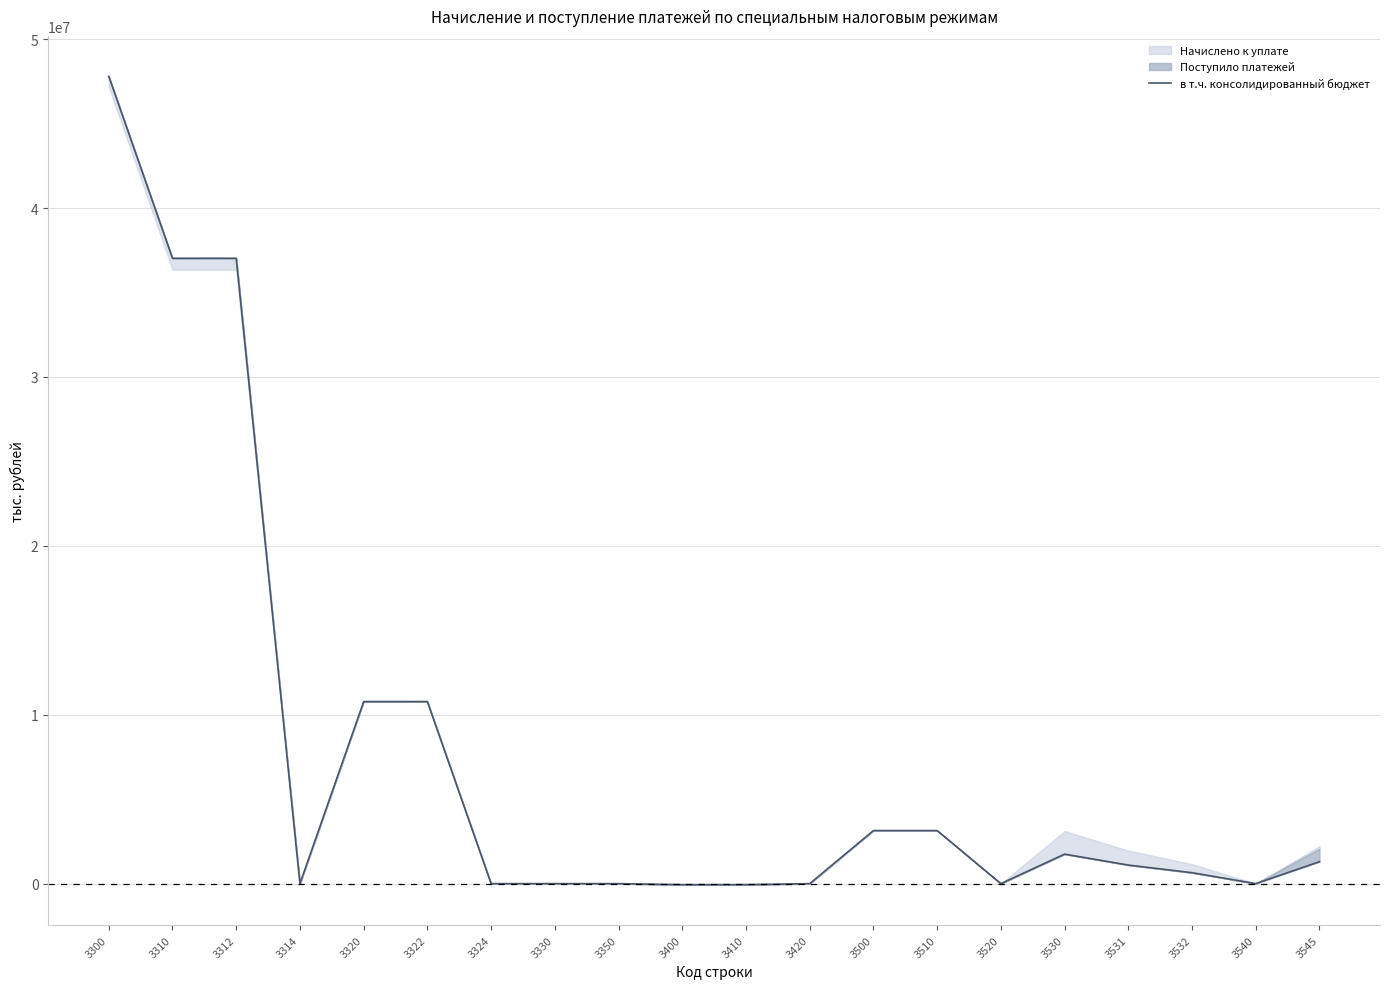

What is the difference between the values at 3531 and 3400?

1164355